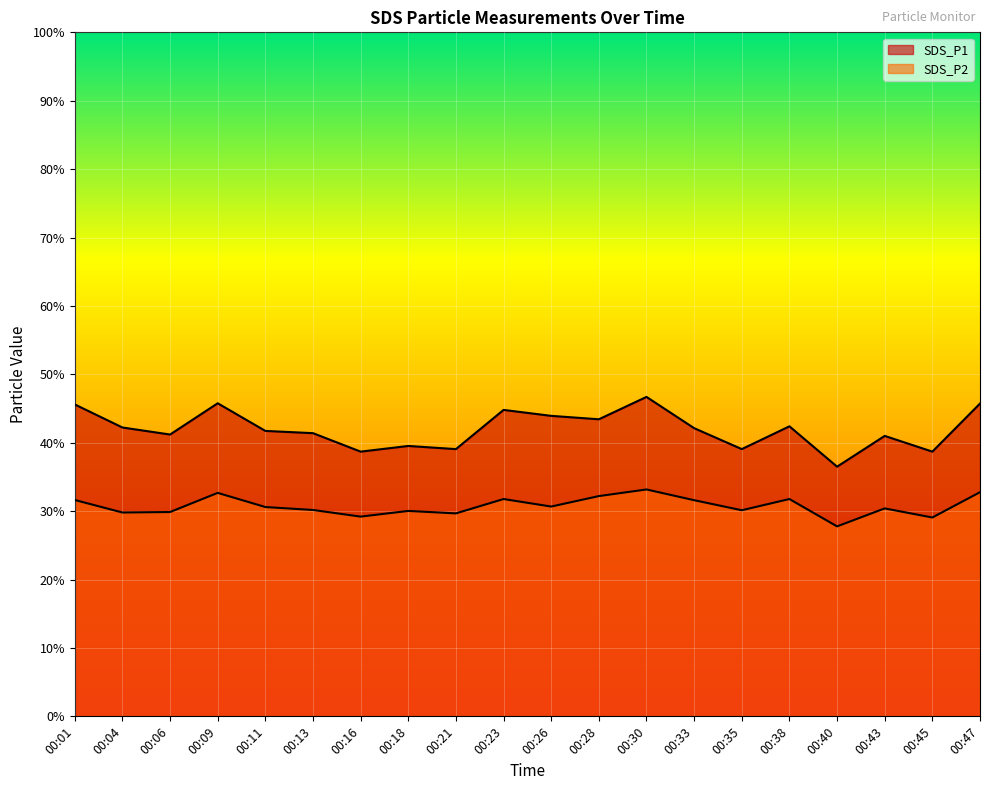

Which series has the largest range (max minus min)?

SDS_P1